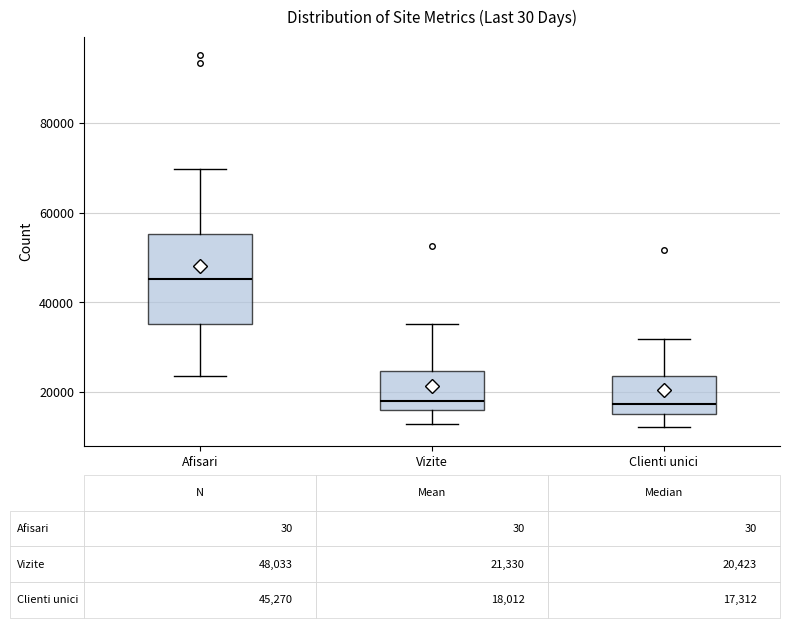

Which box is the tallest, from its lower edge to its upper edge?

Afisari